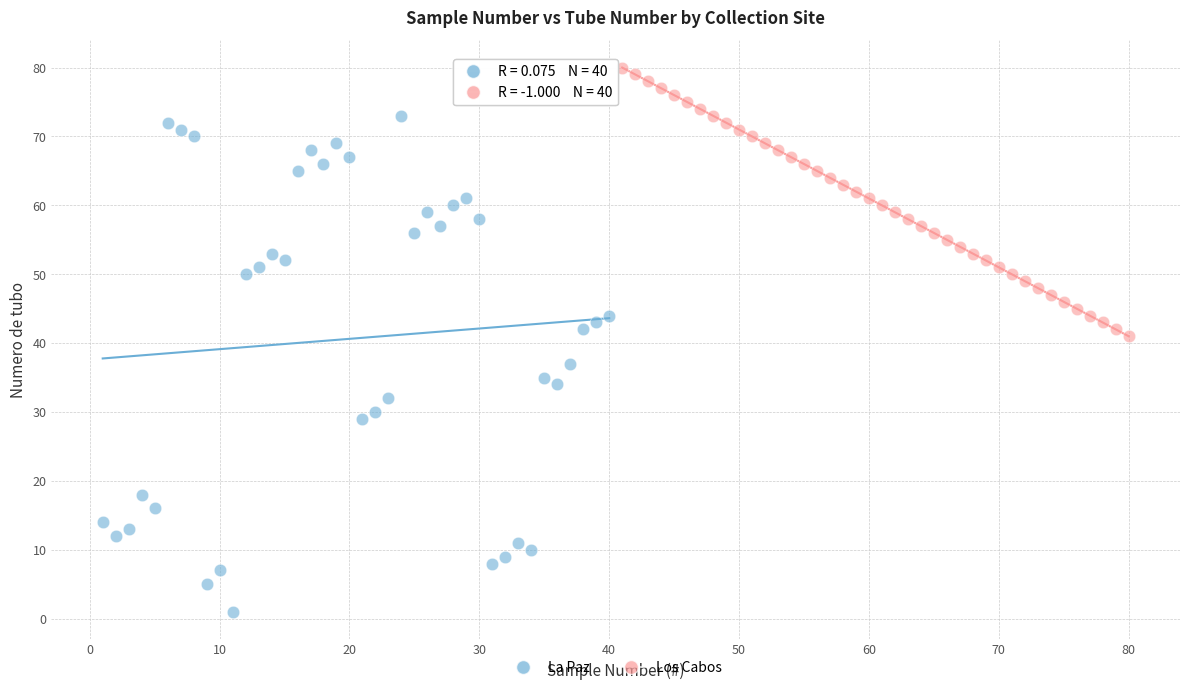

Which series reaches the minimum Y coordinate?

La Paz